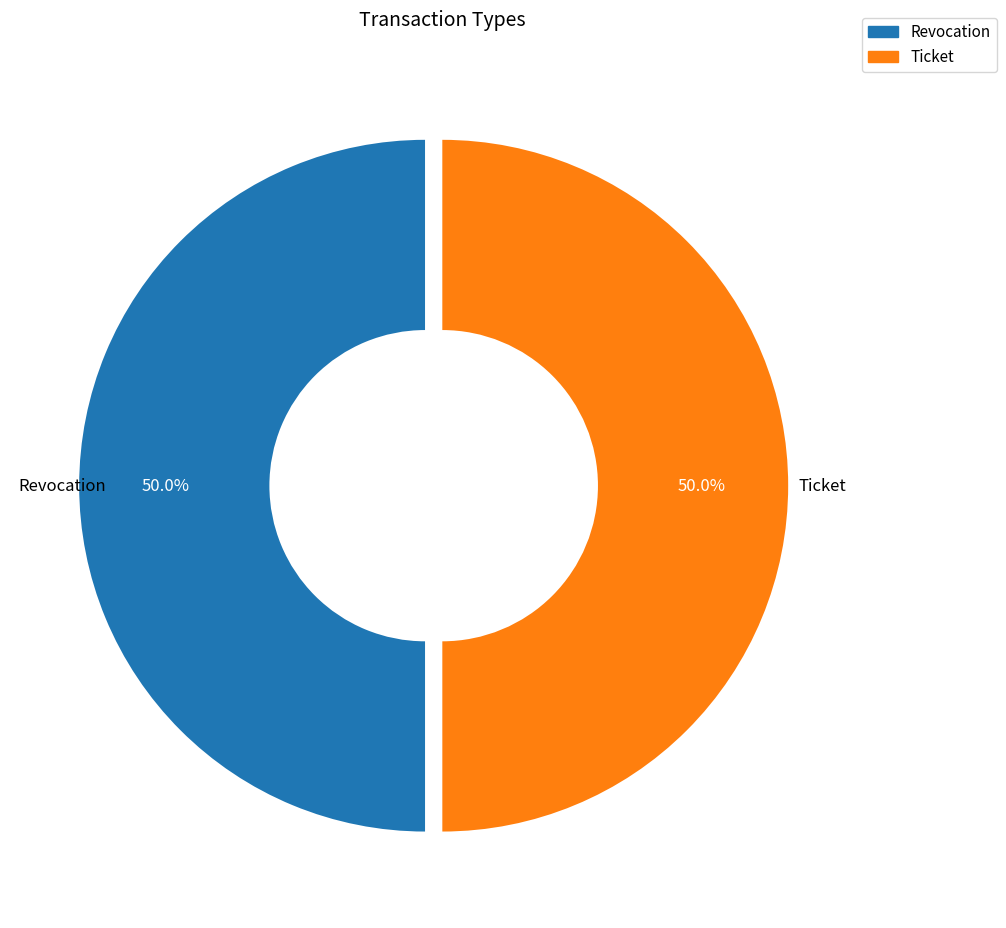

What is the ratio of the value at Revocation to the value at Ticket?

1.0